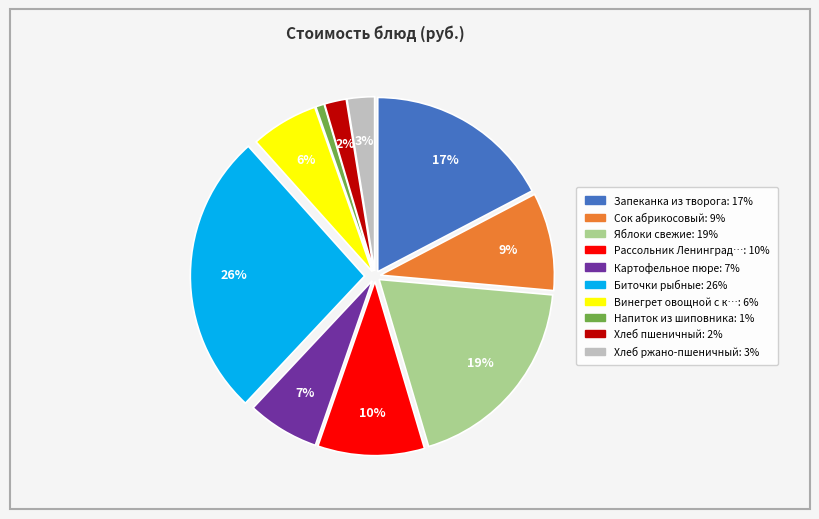

Count the number of slices in the pie.

10